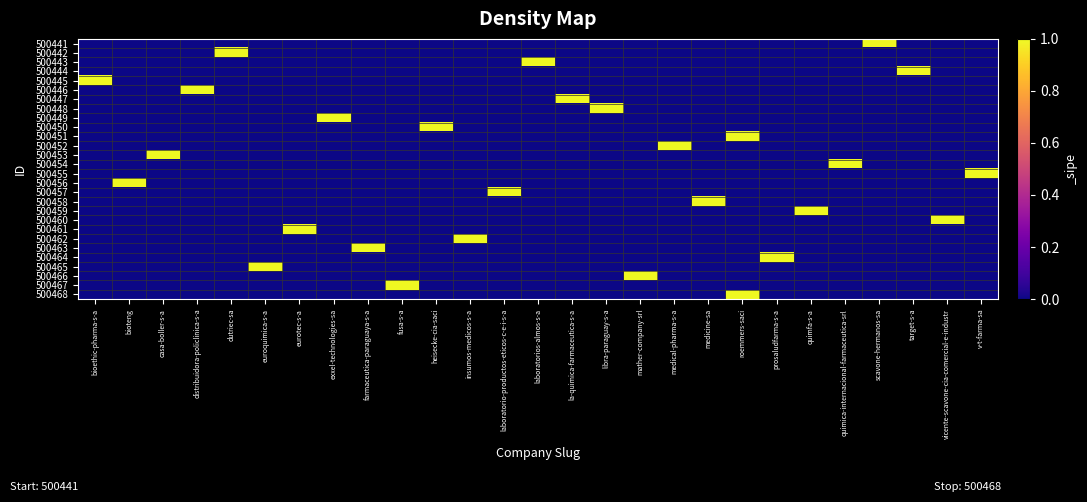

Rank the series at scavone-hermanos-sa from lowest to highest value.

500442, 500443, 500444, 500445, 500446, 500447, 500448, 500449, 500450, 500451, 500452, 500453, 500454, 500455, 500456, 500457, 500458, 500459, 500460, 500461, 500462, 500463, 500464, 500465, 500466, 500467, 500468, 500441